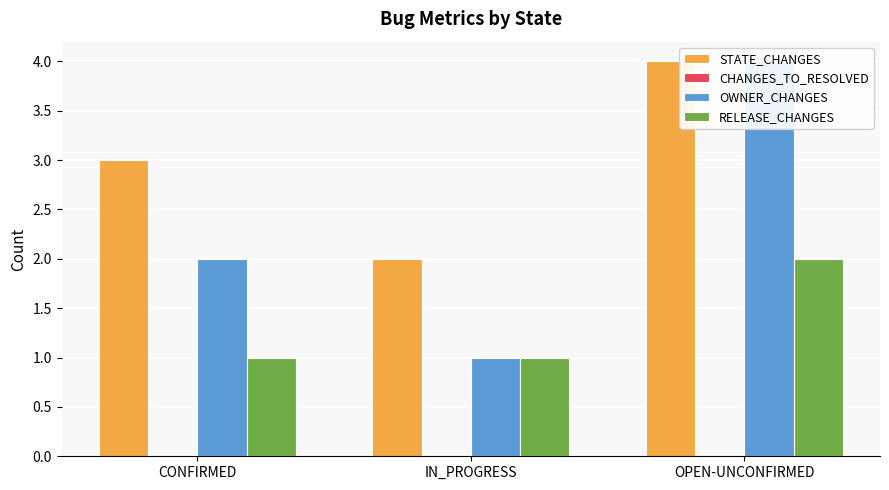

How many STATE_CHANGES values are between 2 and 4?

3